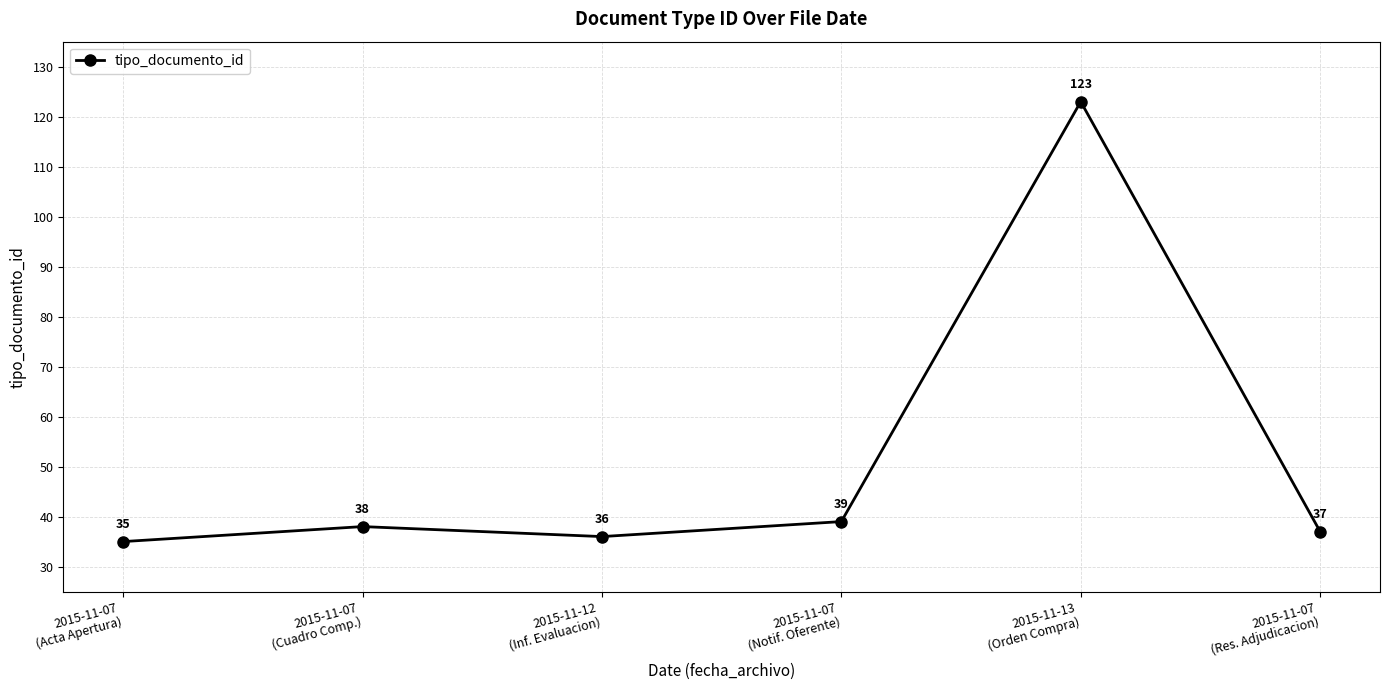

What is the change in value from 2015-11-07
(Acta Apertura) to 2015-11-07
(Notif. Oferente)?

+4